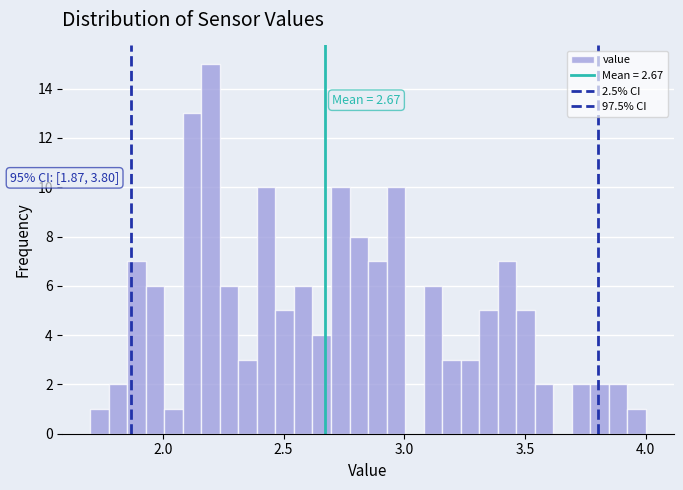

Around what value on the x-axis is the tallest bar? Give the approximate position of its centre, as read against the axis.

2.20